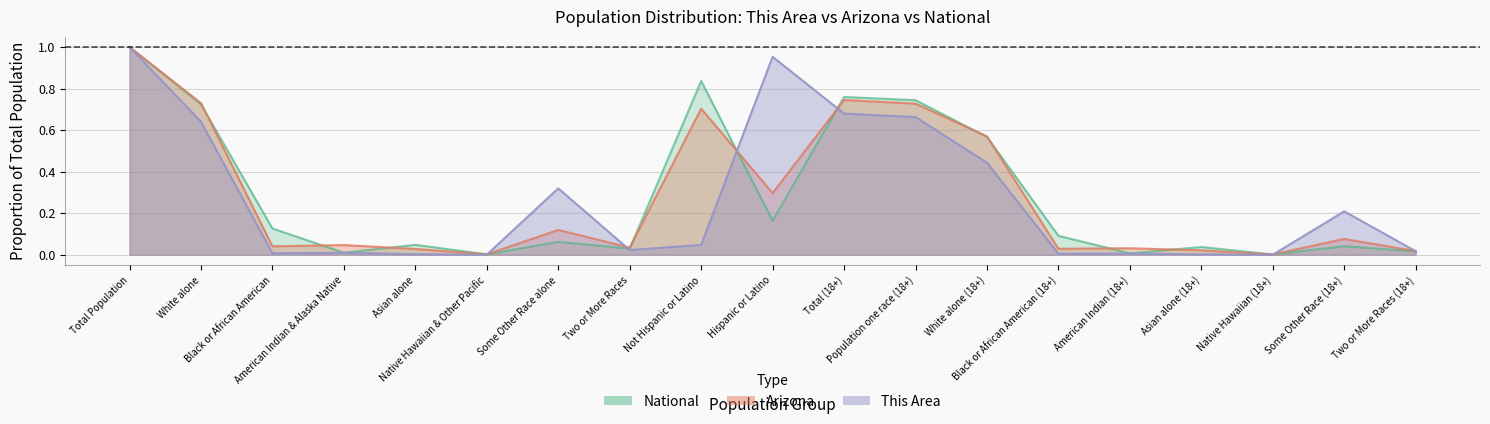

What is the label of the 11th point from the left?

Total (18+)